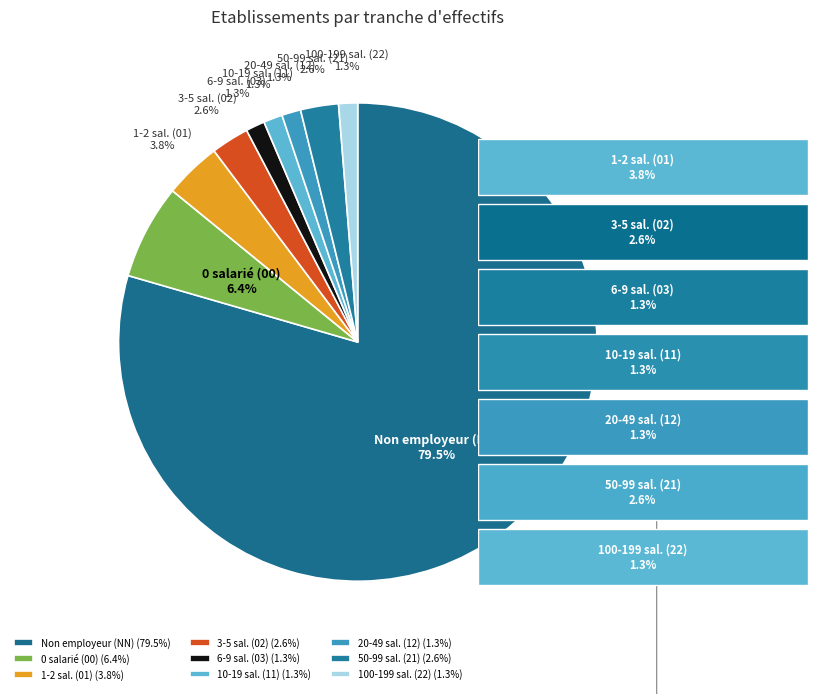

Is 6-9 sal. (03) the majority of the pie?

No